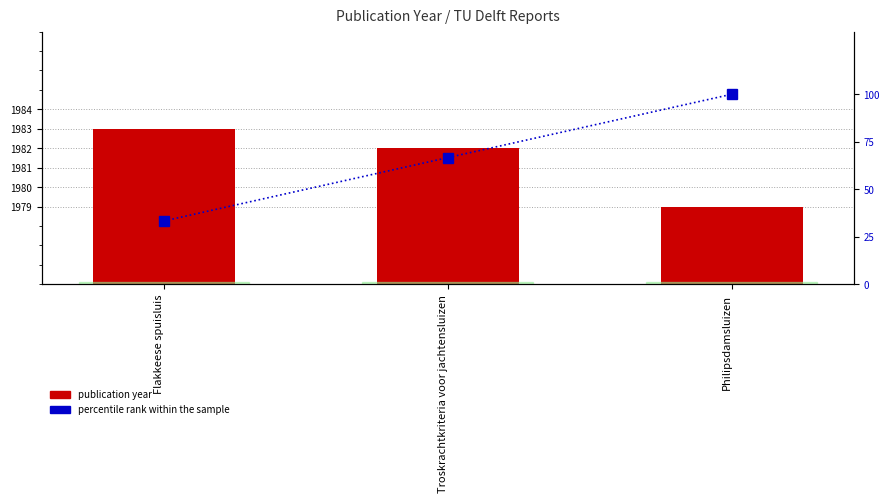

Between Flakkeese spuisluis and Philipsdamsluizen, which series saw the biggest shift?

percentile rank within the sample